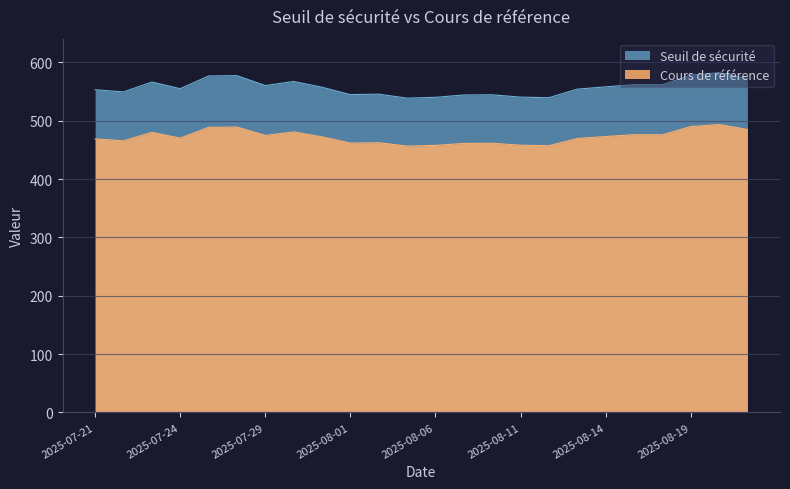

Reading left to right, transcribe all the data shown in this chart.

Seuil de sécurité: 2025-07-21=553.2	2025-07-22=549.3	2025-07-23=566.3	2025-07-24=554.9	2025-07-25=576.7	2025-07-28=577.3	2025-07-29=560.3	2025-07-30=567.3	2025-07-31=557.4	2025-08-01=544.7	2025-08-04=545.5	2025-08-05=538.7	2025-08-06=540.1	2025-08-07=544.1	2025-08-08=544.4	2025-08-11=540.4	2025-08-12=539.4	2025-08-13=554.1	2025-08-14=558.0	2025-08-15=561.8	2025-08-18=561.5	2025-08-19=578.1	2025-08-20=582.4	2025-08-21=572.3
Cours de référence: 2025-07-21=468.8	2025-07-22=465.6	2025-07-23=479.9	2025-07-24=470.2	2025-07-25=488.7	2025-07-28=489.2	2025-07-29=474.8	2025-07-30=480.8	2025-07-31=472.4	2025-08-01=461.6	2025-08-04=462.3	2025-08-05=456.5	2025-08-06=457.7	2025-08-07=461.1	2025-08-08=461.4	2025-08-11=458.0	2025-08-12=457.1	2025-08-13=469.6	2025-08-14=472.9	2025-08-15=476.1	2025-08-18=475.9	2025-08-19=489.9	2025-08-20=493.6	2025-08-21=485.0